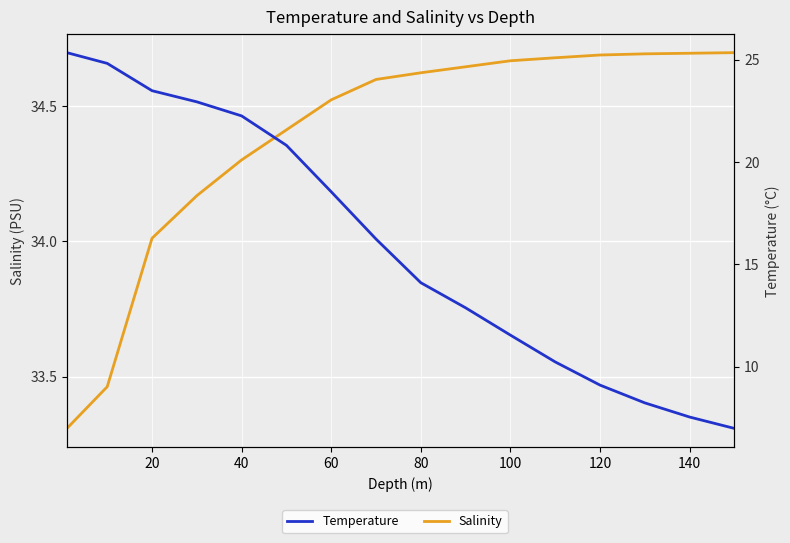

What is the average value of the Salinity series?

34.4